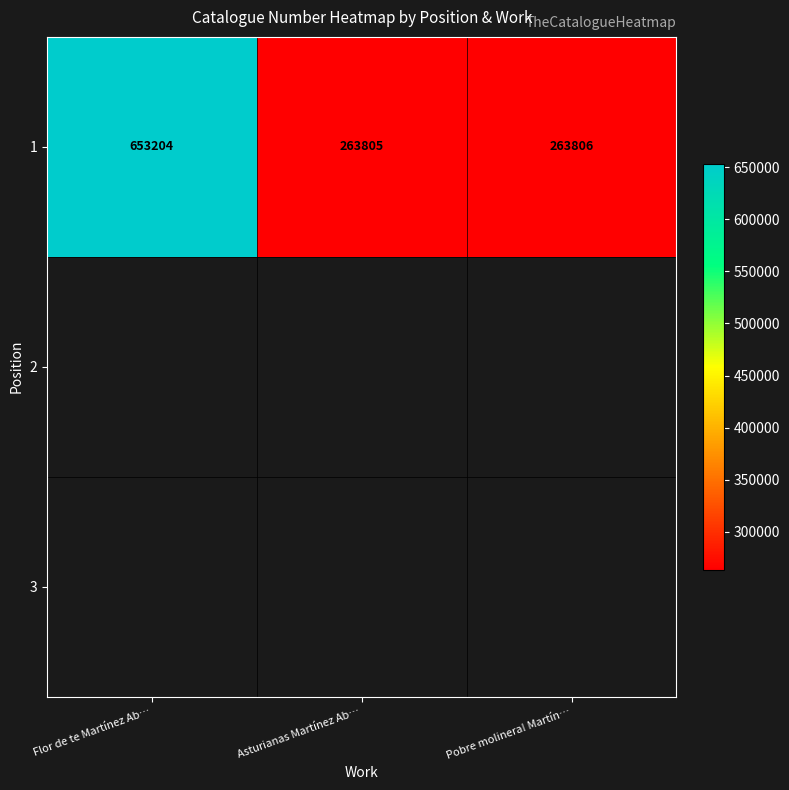

What is the difference between the maximum and minimum values in the 1 series?

389399